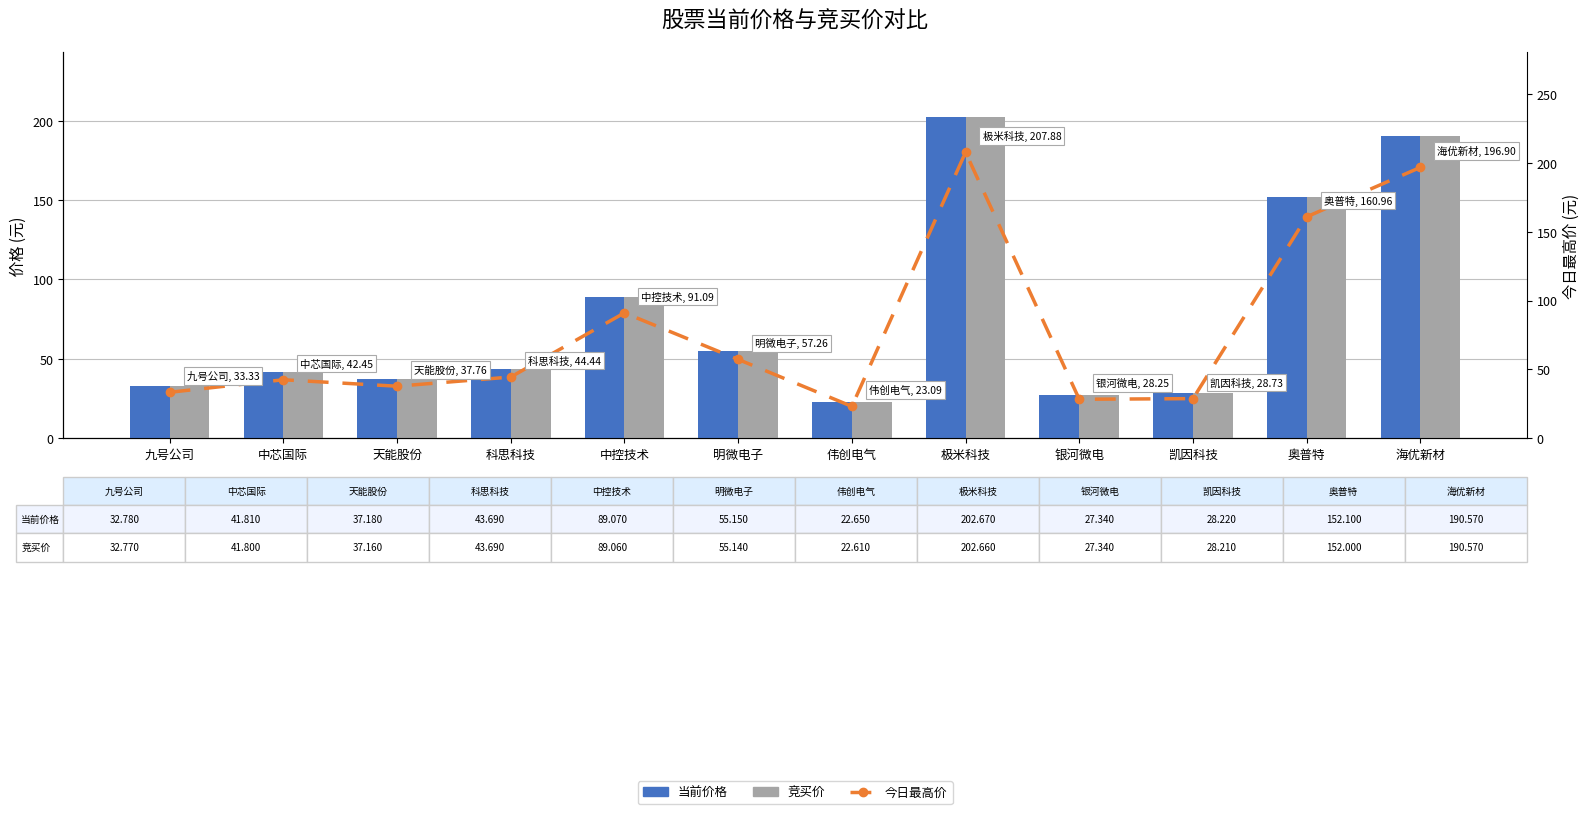

What is the difference between the 竞买价 values at 海优新材 and 伟创电气?

168.0